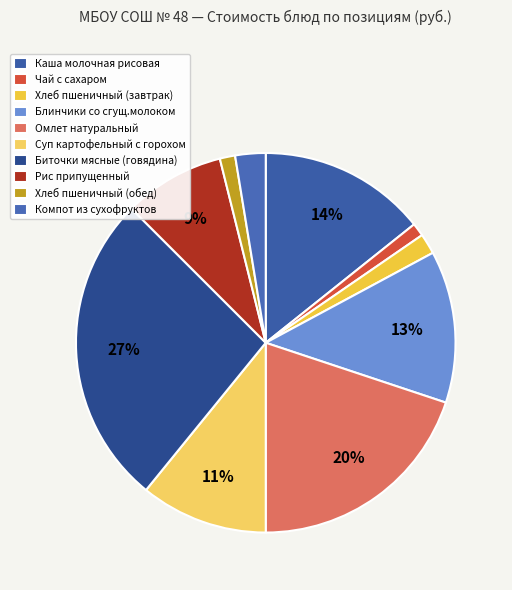

What is the largest slice in the pie chart?

Биточки мясные (говядина)